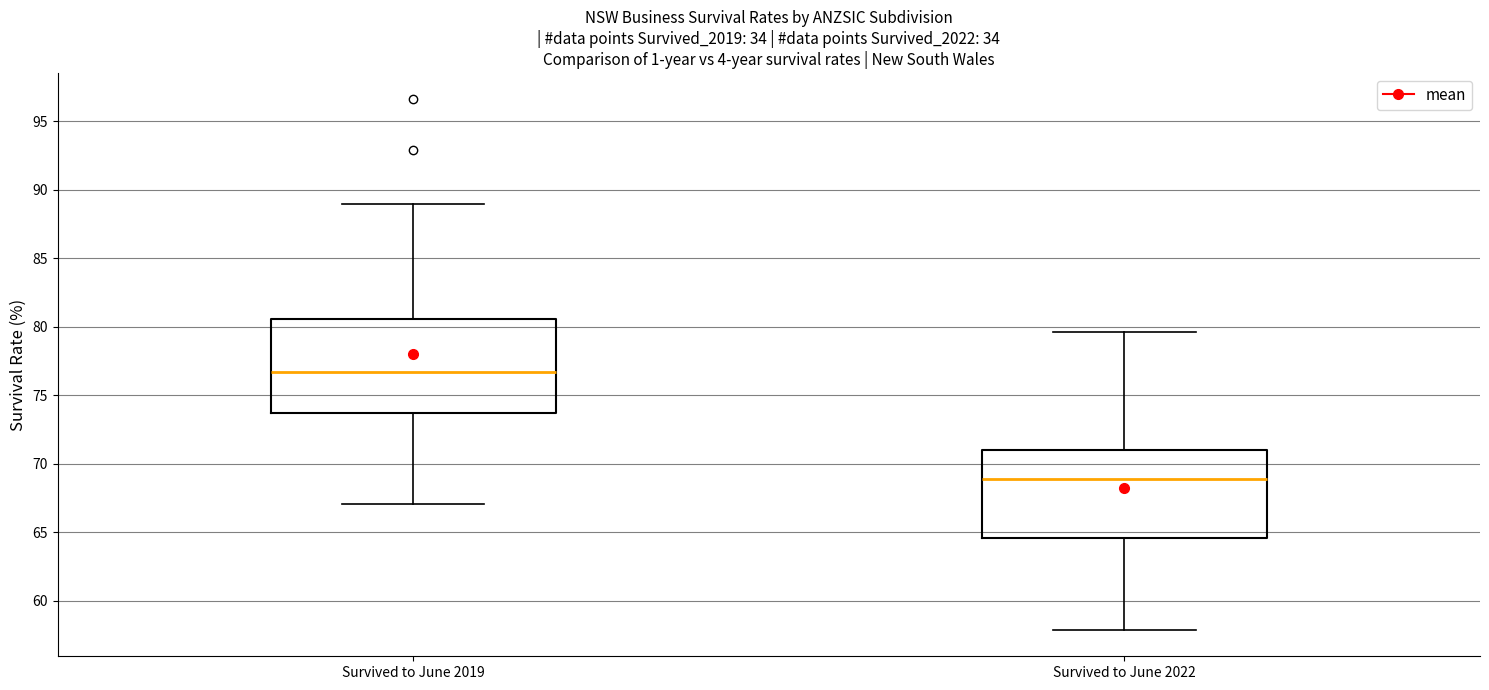

Where does the lower whisker of the box for Survived to June 2019 end on the y-axis? The values are not printed on the chart, so give them approximately, as read against the axis.

67.0